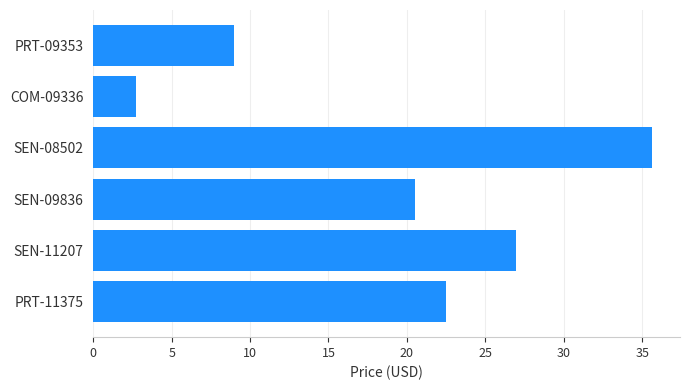

What is the ratio of the value at SEN-08502 to the value at PRT-11375?

1.6